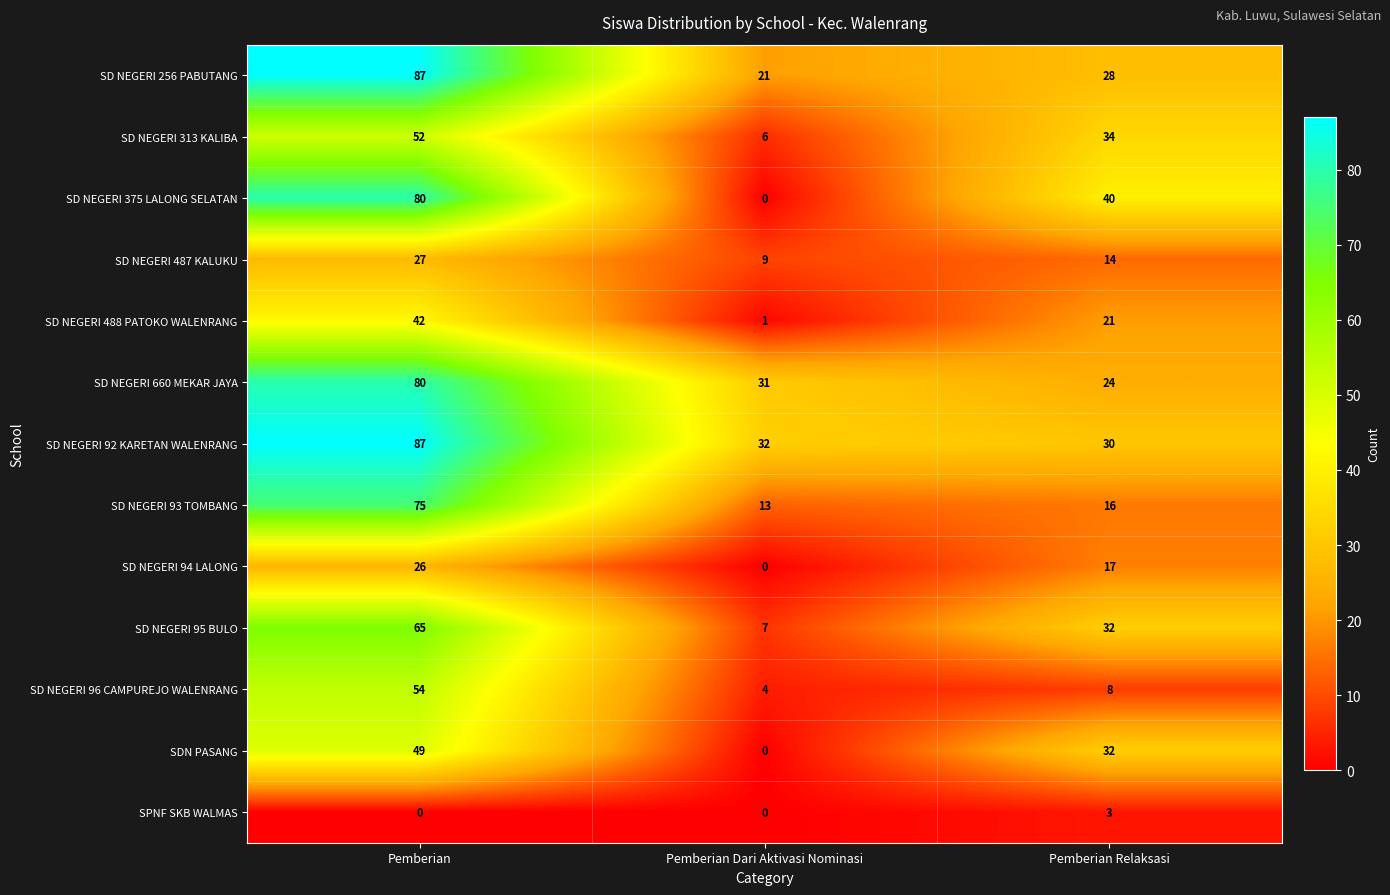

How many series are shown in this chart?

13